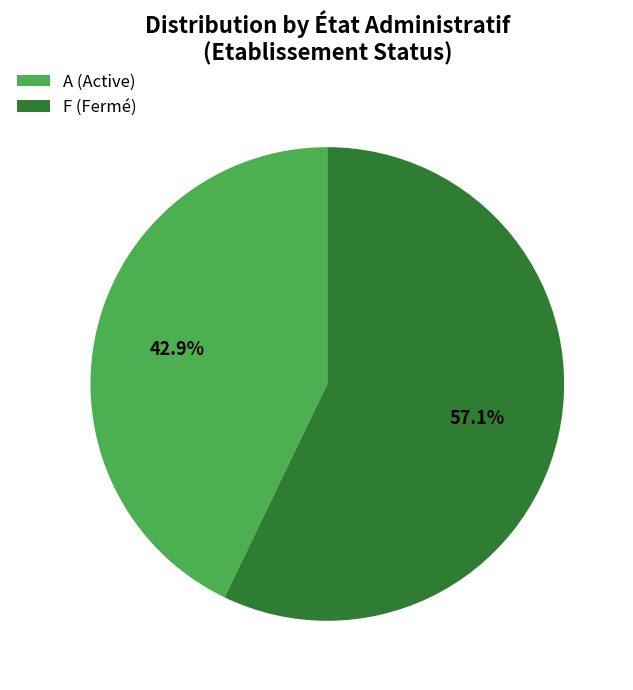

Approximately how many times larger is the value at A (Active) compared to F (Fermé)?

0.8